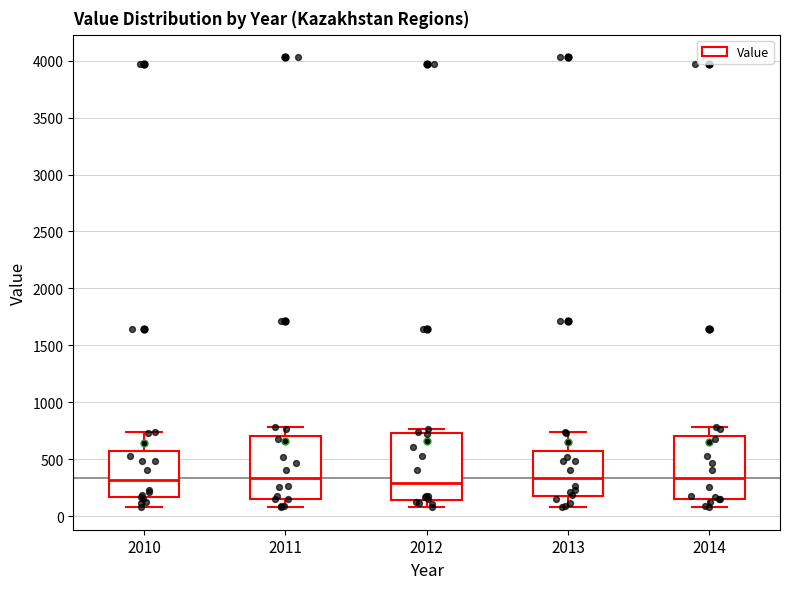

Reading left to right, read every box against the y-axis: the position of its median line, the range the box covers, and the ends of its whiskers. The values are not printed on the chart, so give them approximately, as read against the axis.

2010: median 300, box 150 to 600, whiskers 100 to 750
2011: median 350, box 150 to 700, whiskers 100 to 800
2012: median 300, box 150 to 750, whiskers 100 to 750 (just above the box's upper edge)
2013: median 350, box 200 to 550, whiskers 100 to 750
2014: median 350, box 150 to 700, whiskers 100 to 800